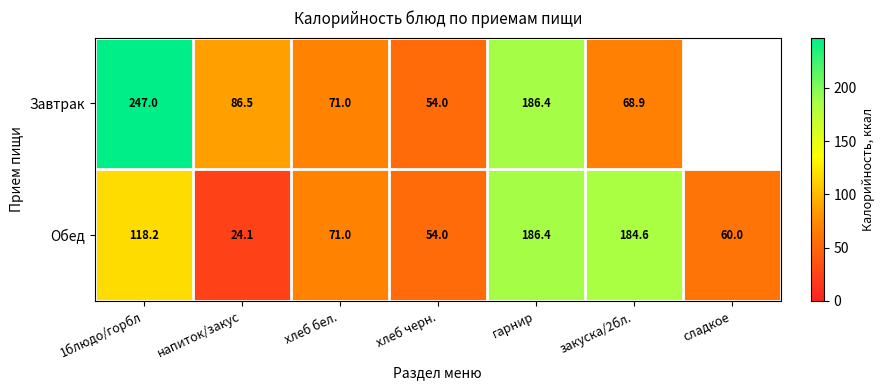

Read the Обед value at хлеб бел..

71.0